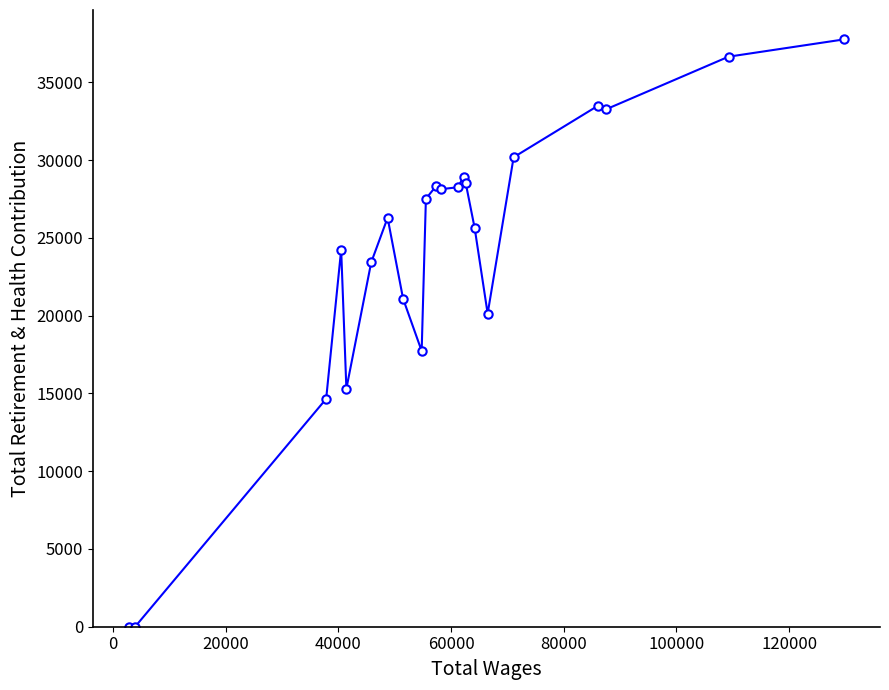

What is the sum of all values?

529606